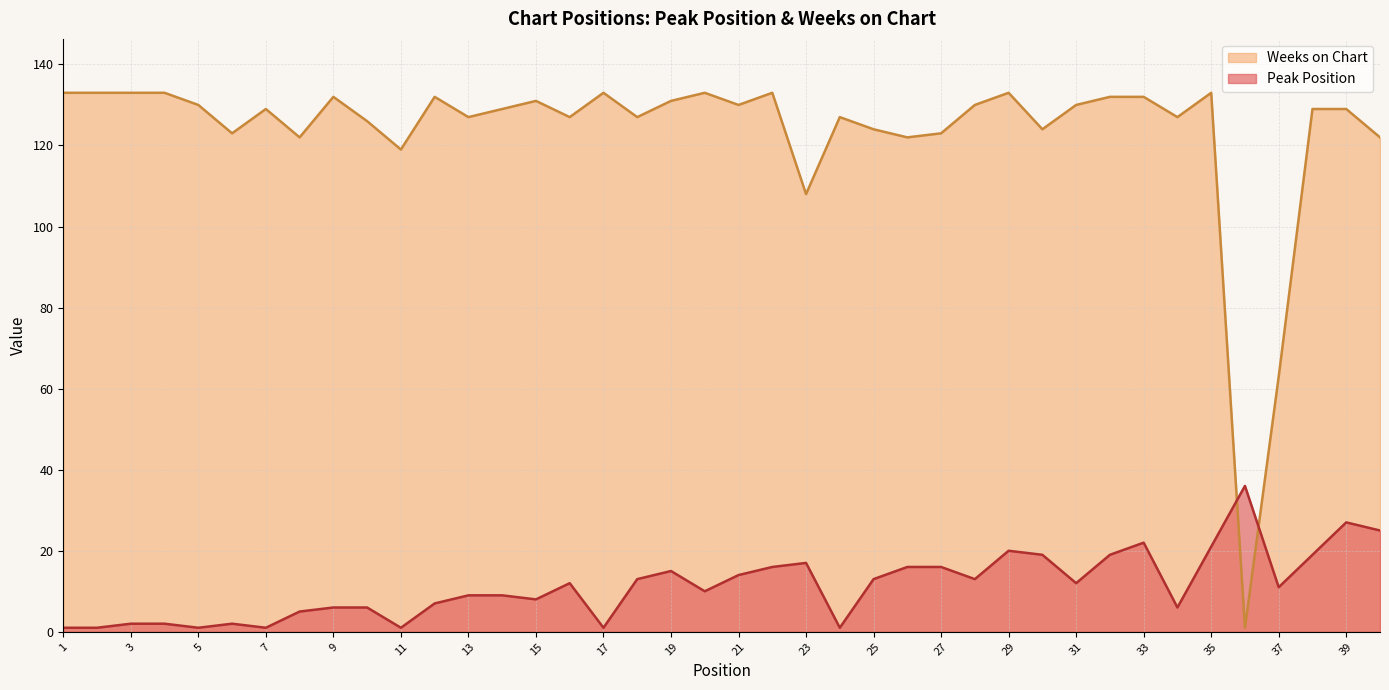

How many times do Peak Position and Weeks on Chart cross each other?

2